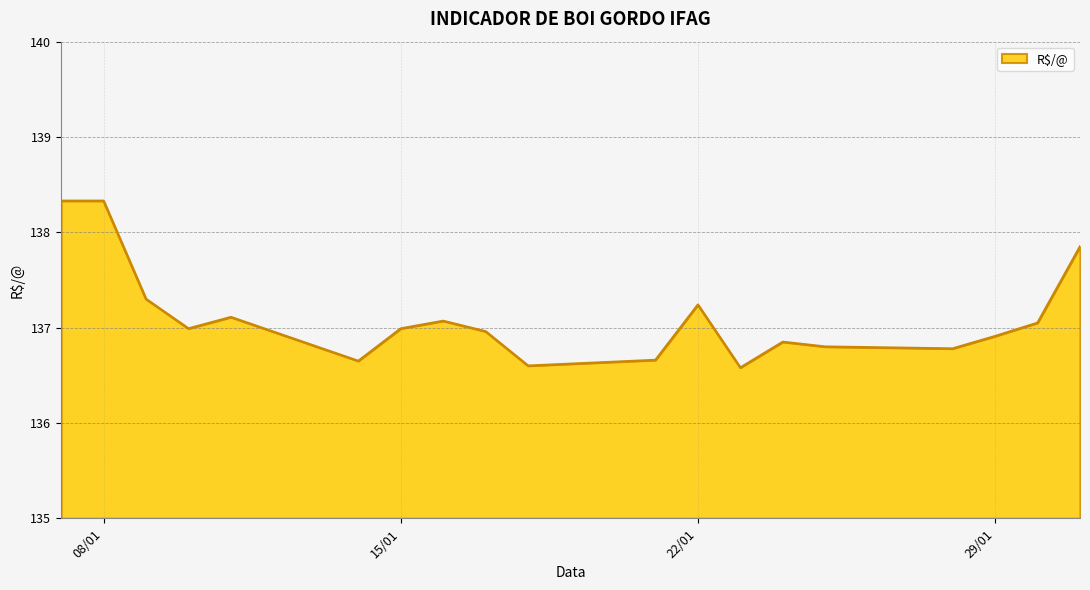

What is the greatest value displayed?

138.3